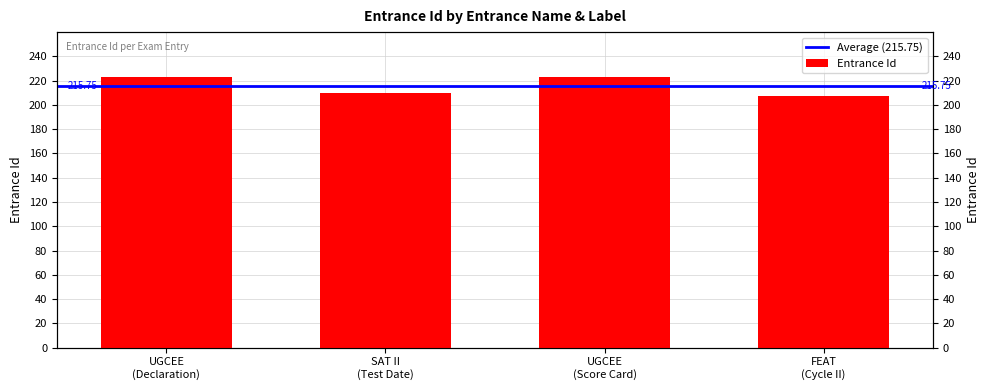

Between UGCEE (Score Card) and FEAT (Cycle II), which is larger?

UGCEE (Score Card)